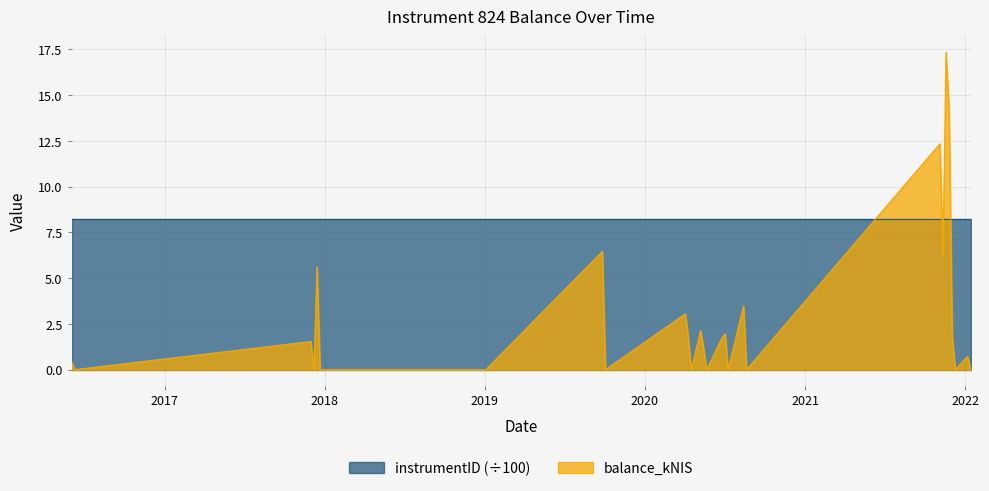

Reading right to left, what are all the values shown in this chart?

0.0	0.7	0.0	1.9	14.2	17.4	6.3	12.3	0.0	3.5	0.0	1.9	1.8	0.0	1.2	2.1	0.0	2.2	3.0	0.0	6.5	0.0	0.0	5.6	0.0	1.5	0.0	0.4